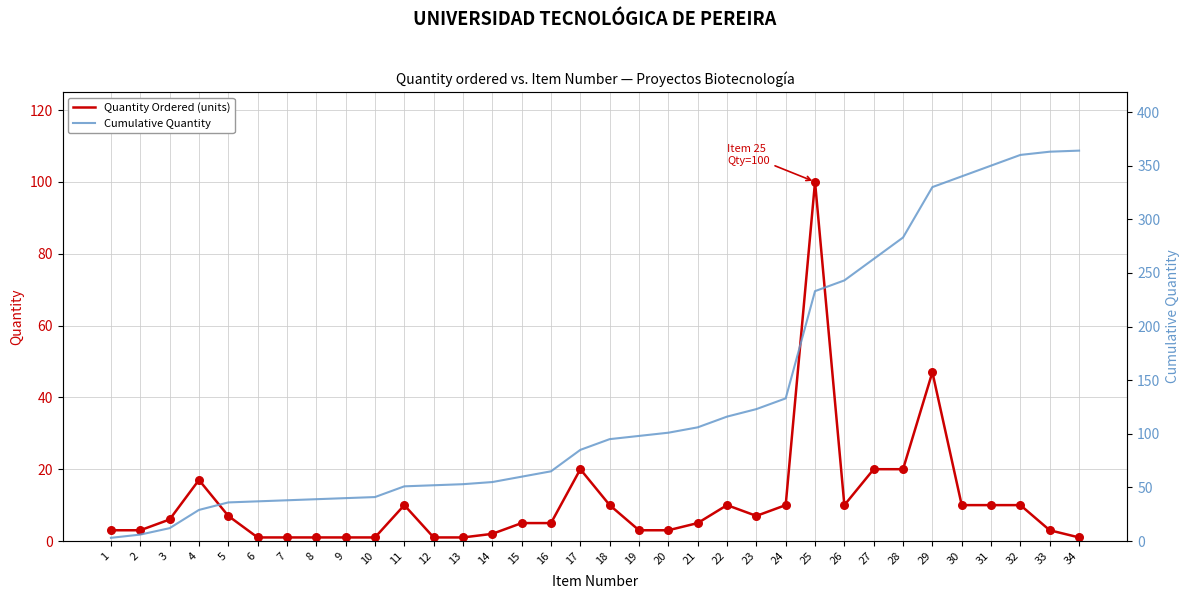

Which series has the largest Y range (max minus min)?

Cumulative Quantity